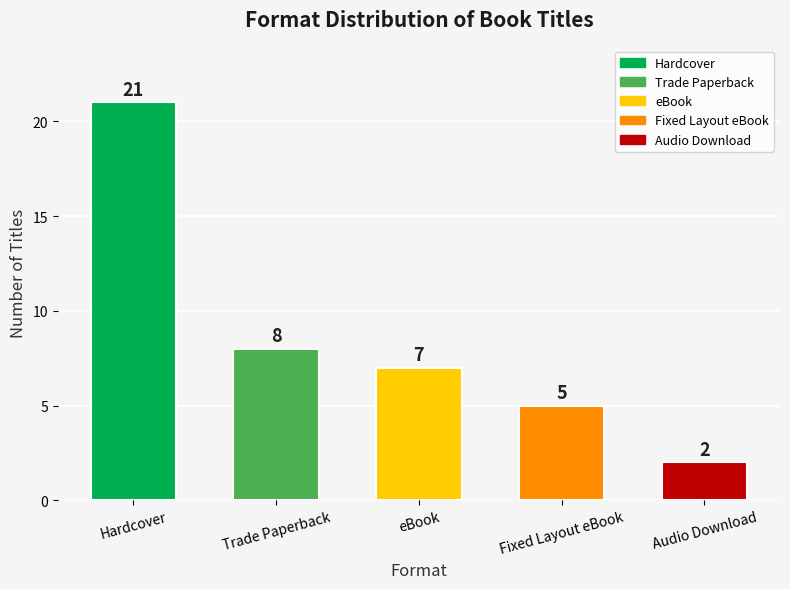

List the labels in order of value, largest first.

Hardcover, Trade Paperback, eBook, Fixed Layout eBook, Audio Download